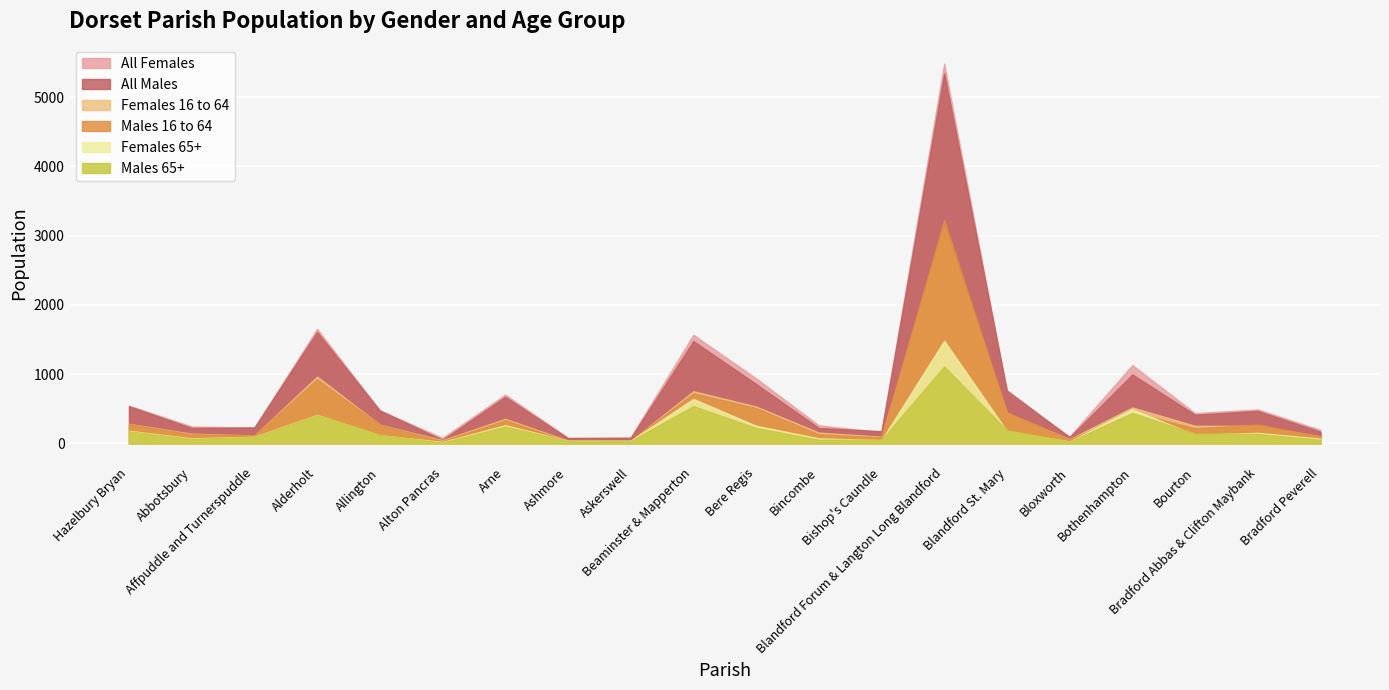

Reading right to left, what are all the values shown in this chart?

All Females: 195	491	437	1132	98	730	5482	164	261	940	1569	90	82	705	80	477	1653	226	245	546
All Males: 169	470	415	996	90	766	5342	177	223	859	1477	77	77	673	53	476	1609	232	223	537
Females 16 to 64: 102	255	255	520	61	440	3119	97	156	533	754	36	42	355	47	270	965	114	141	282
Males 16 to 64: 101	271	219	444	55	449	3226	88	132	511	724	34	33	336	34	269	925	119	133	281
Females 65+: 69	153	124	494	28	179	1482	47	73	255	642	40	38	263	21	118	412	96	73	182
Males 65+: 55	139	142	441	26	191	1111	54	54	224	539	35	36	245	13	122	409	95	67	175